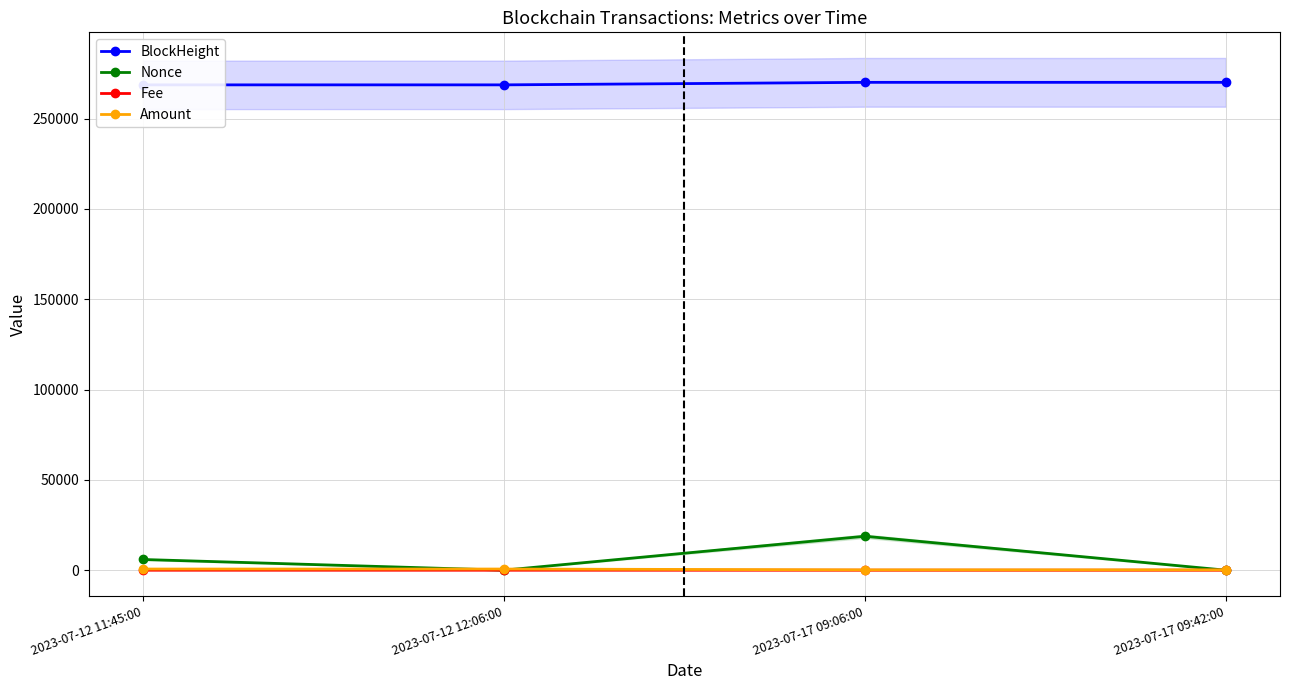

True or false: BlockHeight and Nonce cross at least once.

False